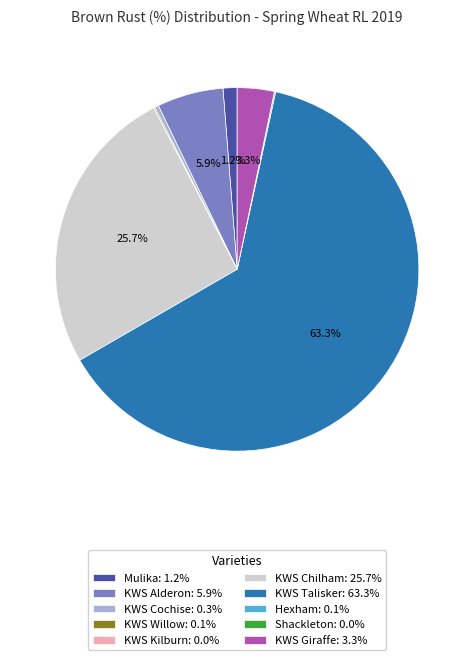

Does any single category account for the majority?

Yes